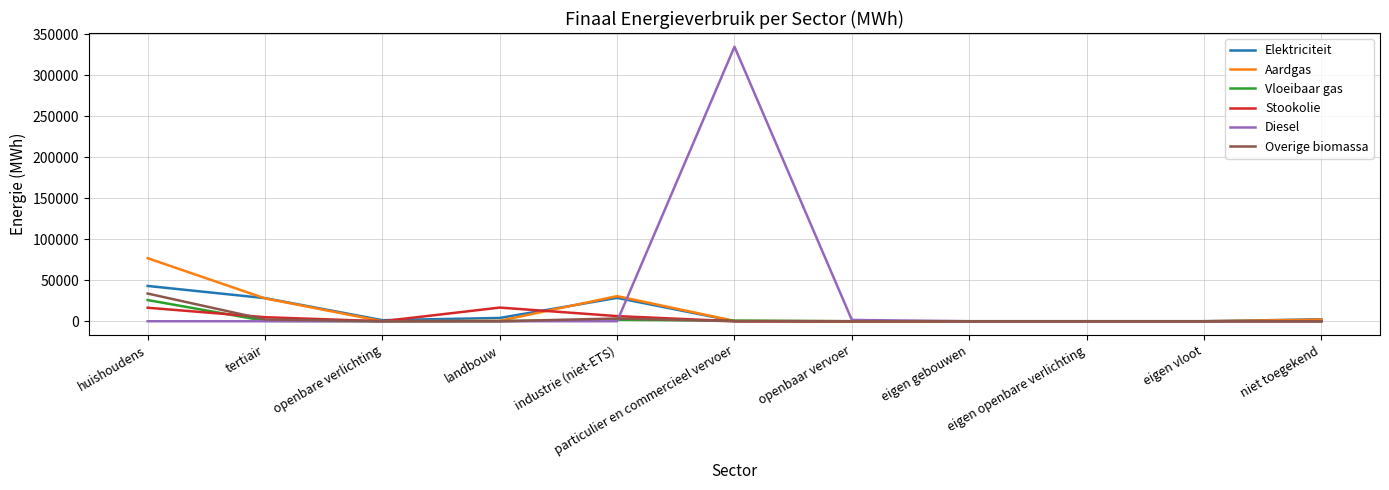

Which series has the largest range (max minus min)?

Diesel